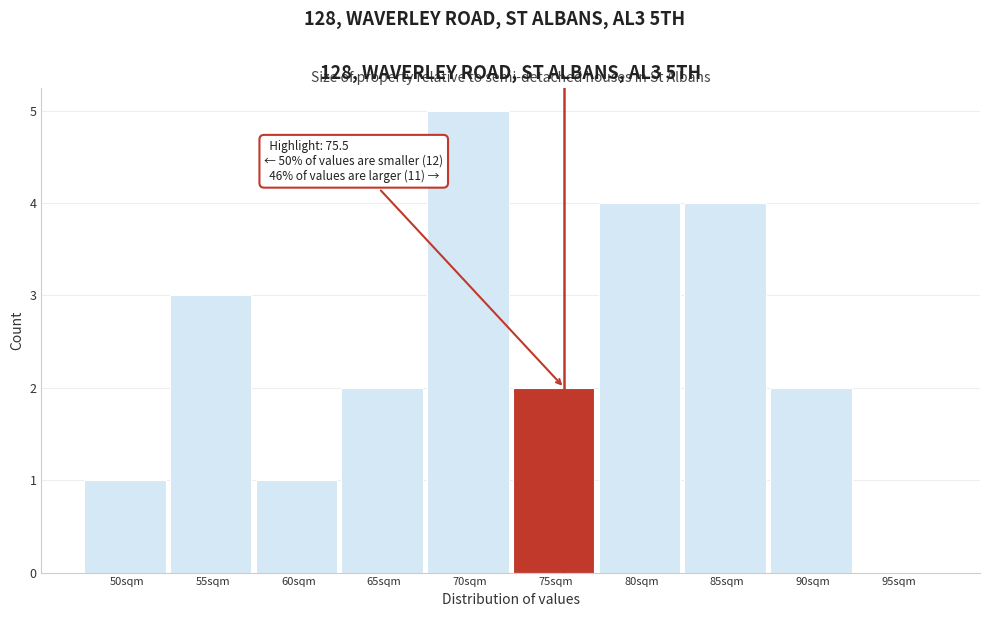

Reading right to left, transcribe all the data shown in this chart.

95sqm=0	90sqm=2	85sqm=4	80sqm=4	75sqm=2	70sqm=5	65sqm=2	60sqm=1	55sqm=3	50sqm=1